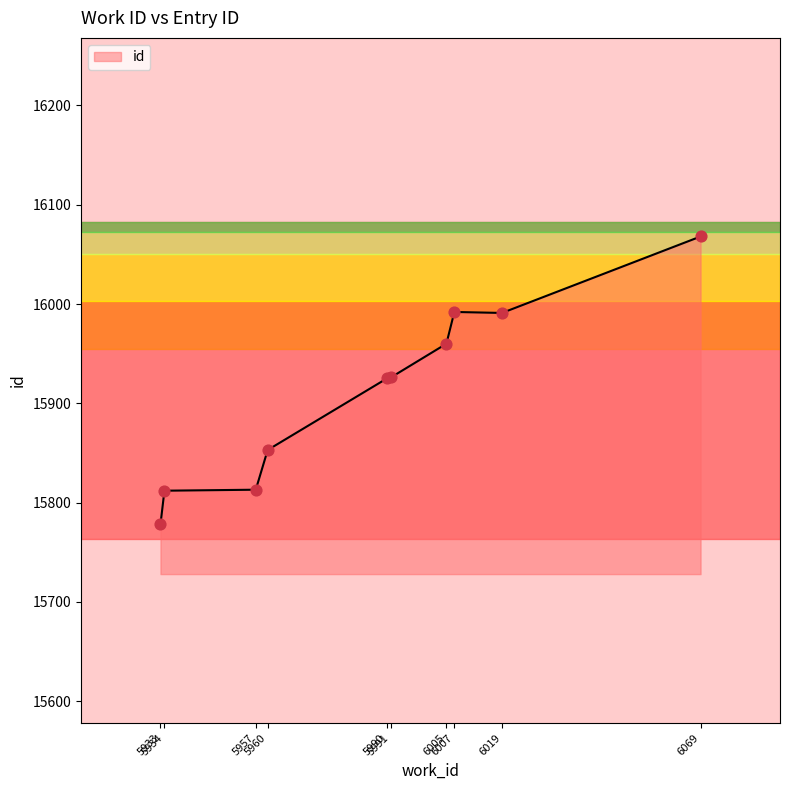

Approximately how many times larger is the value at 5933 compared to 5990?

1.0